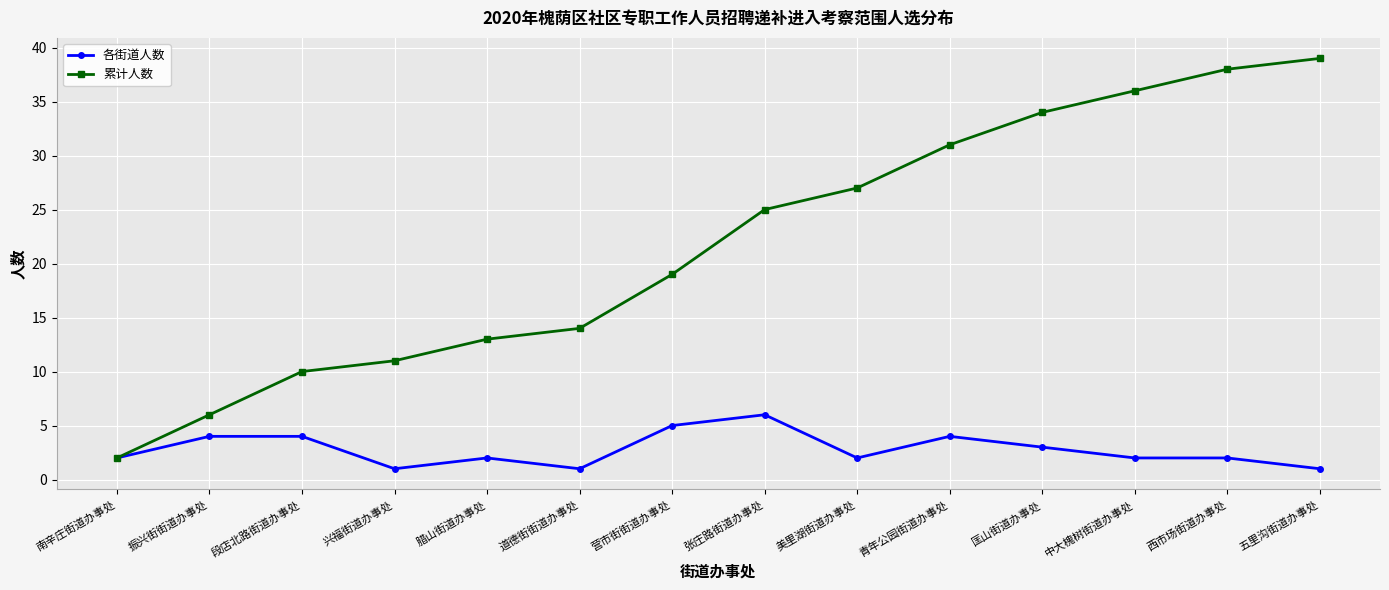

How many values in the 累计人数 series are below 25?

7